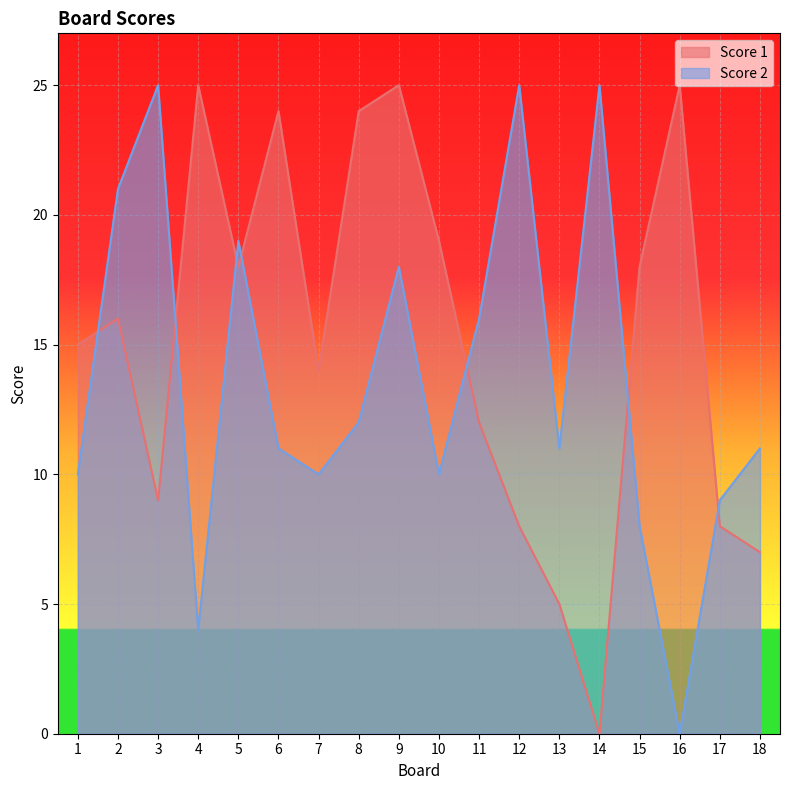

How many lines are shown in the chart?

2